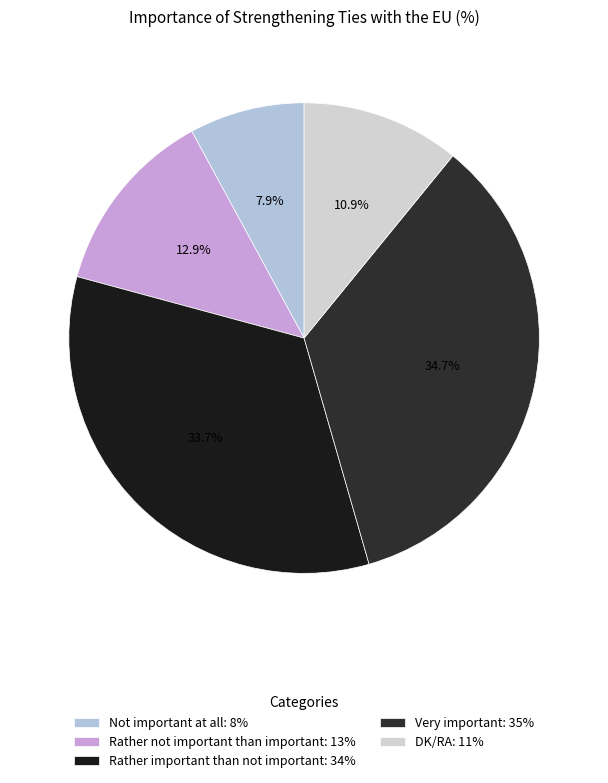

To the nearest percent, what is the combined percentage of Rather important than not important and Rather not important than important?

47%